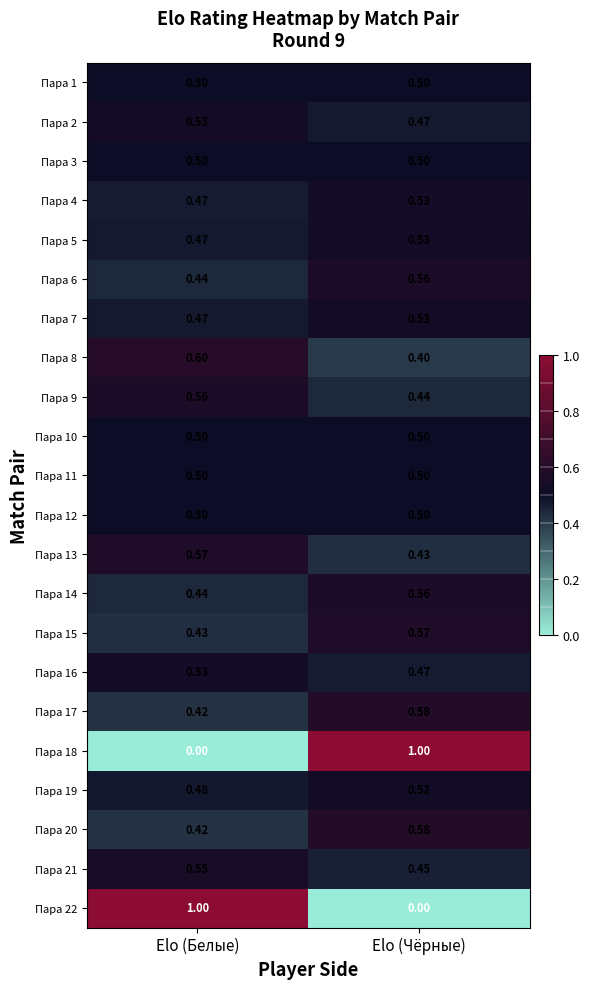

Is the value of Пара 11 at Elo (Белые) greater than the value of Пара 17 at Elo (Чёрные)?

No